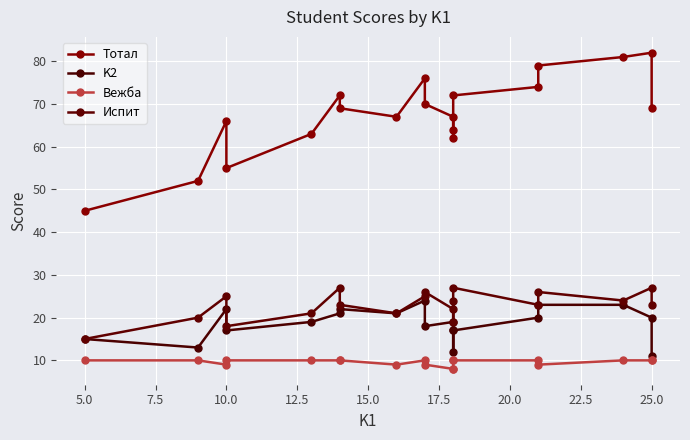

Rank the series by their maximum value, from highest to lowest.

Тотал, Испит, K2, Вежба